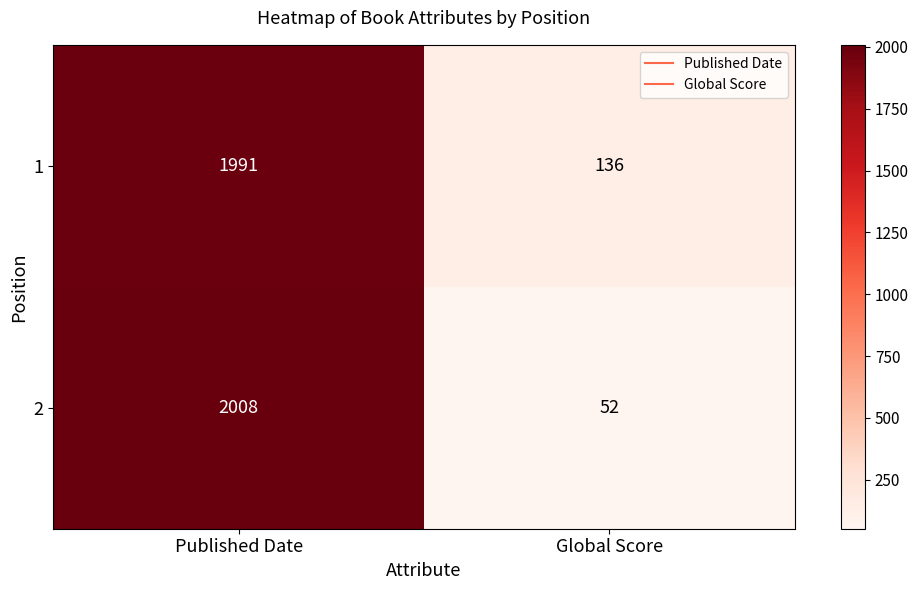

Reading left to right, transcribe all the data shown in this chart.

1: 1991	136
2: 2008	52